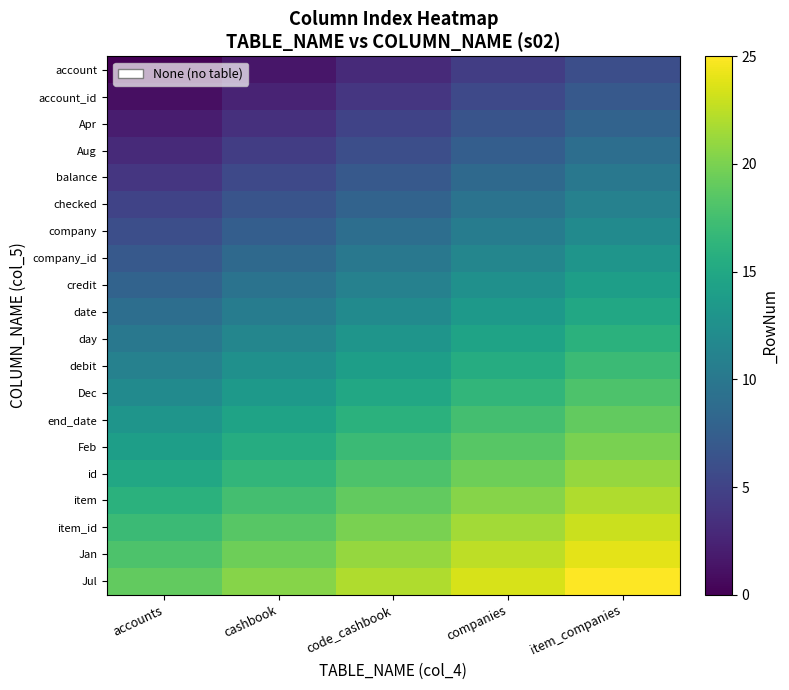

At which category does the chart reach its minimum across all series?

accounts